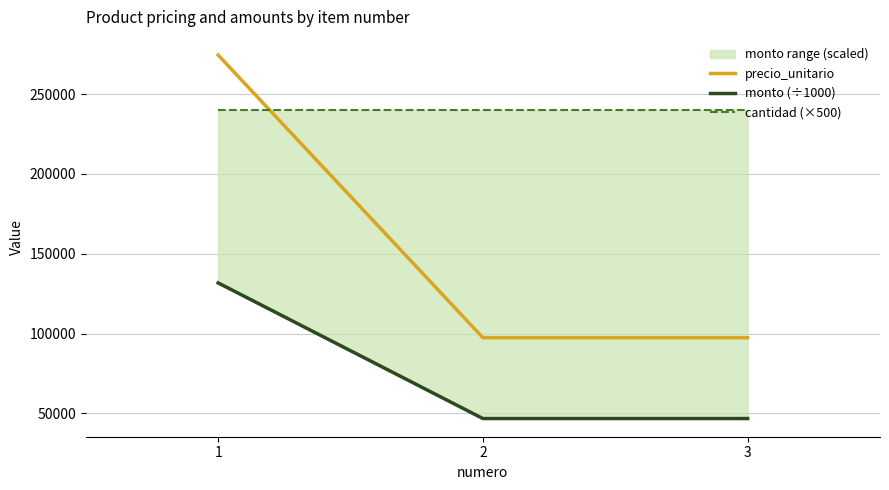

True or false: cantidad (×500) has a value of 240000 at 2.

True